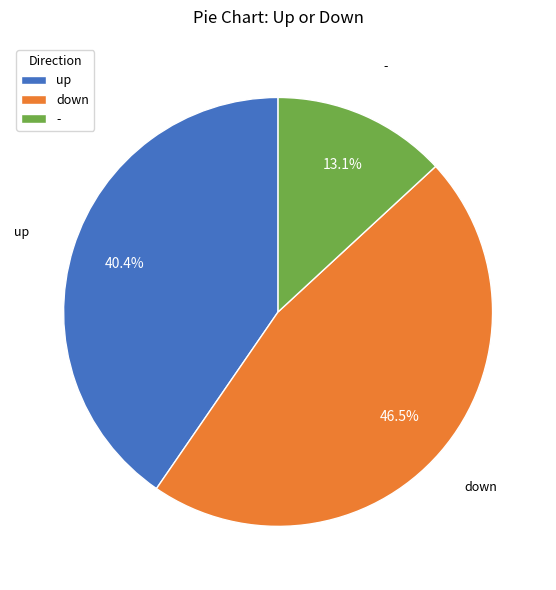

Approximately how many times larger is the value at up compared to -?

3.1